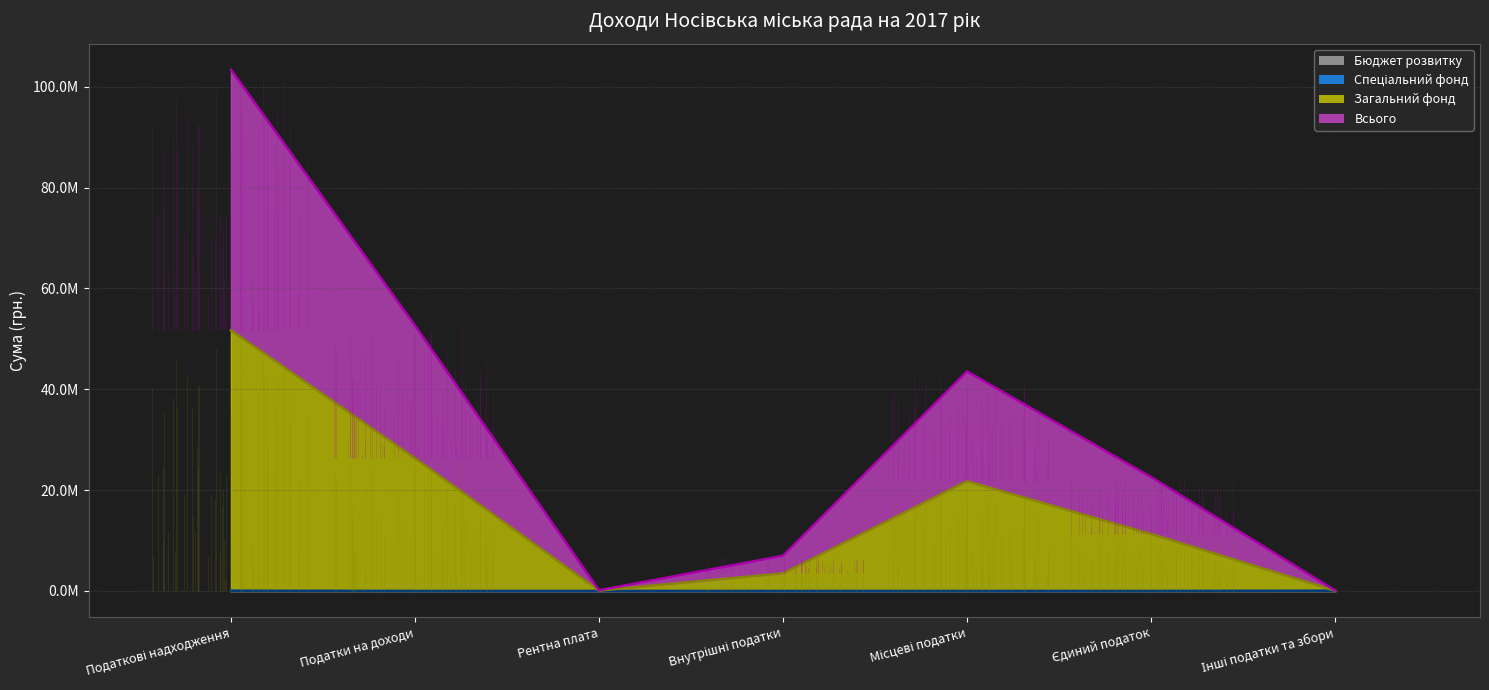

Which series has the largest total across all categories?

Всього (лінія)